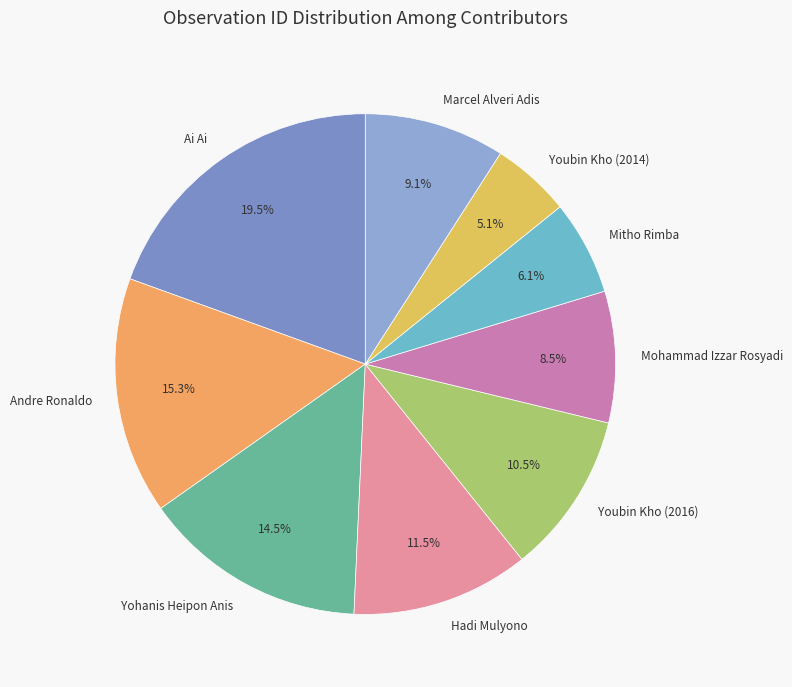

To the nearest percent, what is the average slice percentage?

11%